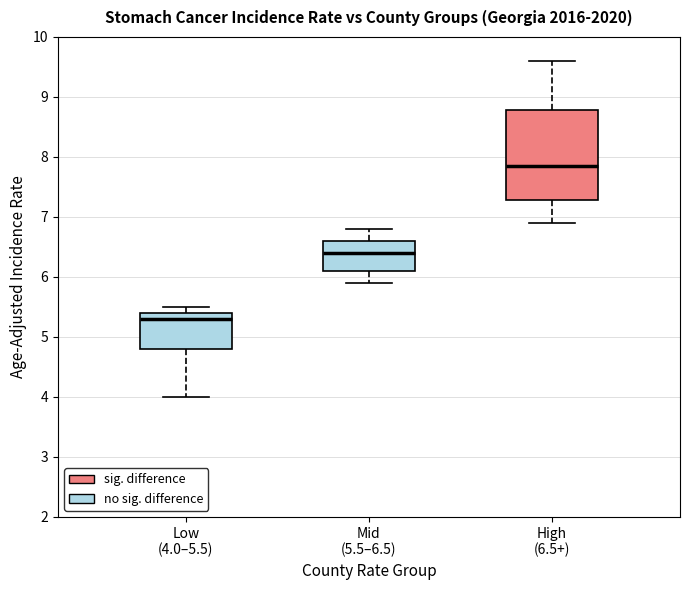

Comparing the boxes themselves (not the whiskers), which one is the tallest?

High (6.5+)